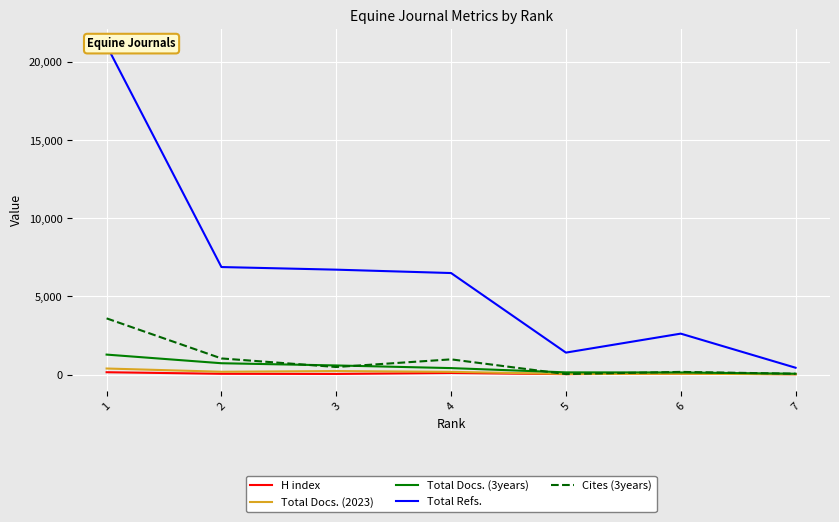

Reading left to right, extract all data points from this chart.

H index: 148	48	38	100	25	61	21
Total Docs. (2023): 386	179	223	173	36	49	18
Total Docs. (3years): 1277	724	582	412	139	133	52
Total Refs.: 21067	6882	6714	6498	1404	2619	436
Cites (3years): 3596	1031	482	972	29	169	52